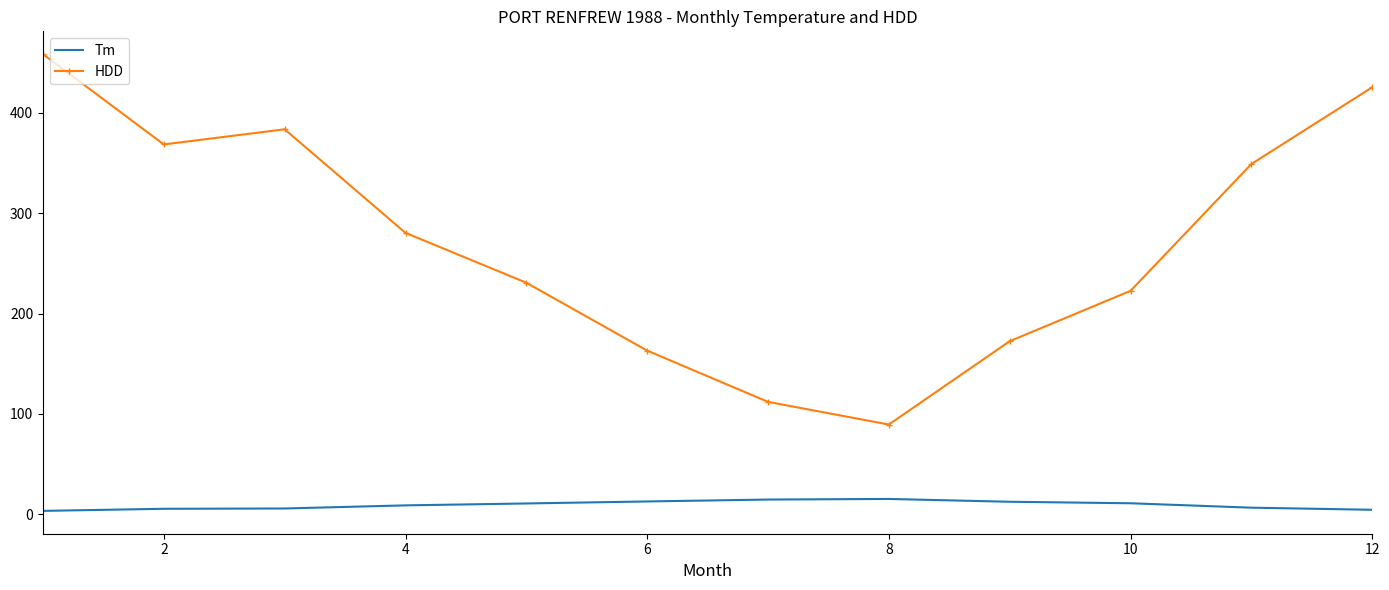

What is the difference between the maximum and minimum values in the HDD series?

369.3